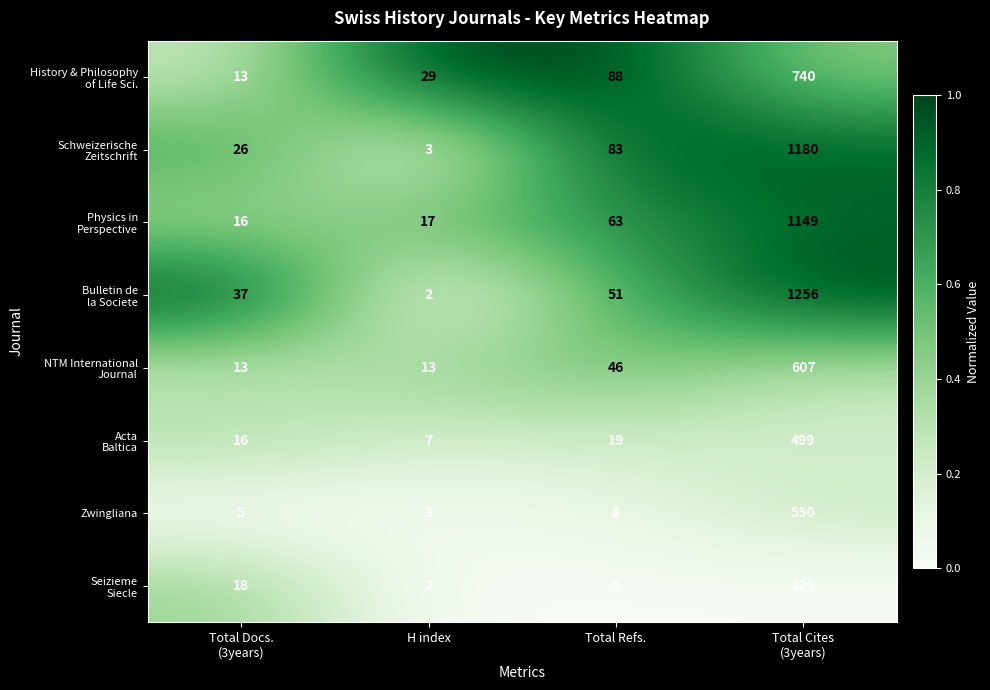

What is the total value across all series at H index?

76